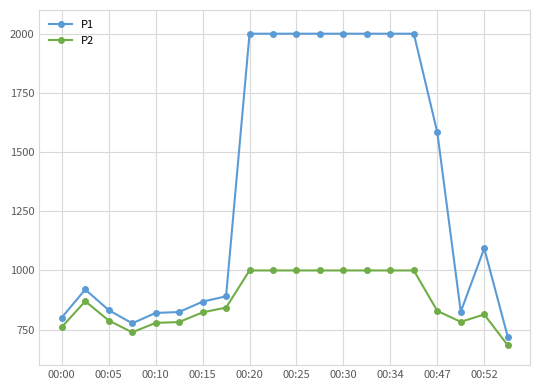

True or false: P2 and P1 intersect in this chart.

False